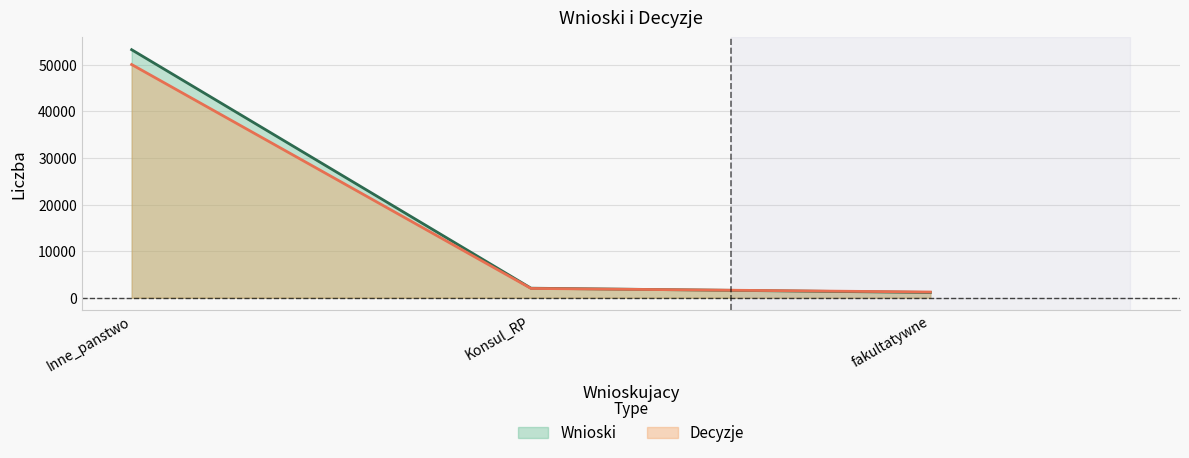

What is the value of the Wnioski point at the 1st from the left?

53234